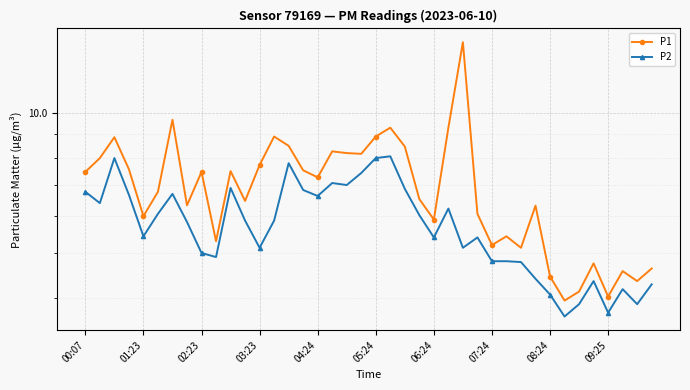

List the labels in order of P1 value, largest first.

26, 06:24, 21, 25, 13, 20, 02:23, 14, 22, 17, 18, 19, 01:23, 12, 03:23, 15, 10, 00:07, 08:24, 16, 05:24, 23, 11, 07:24, 31, 27, 04:24, 24, 29, 09:25, 28, 30, 35, 39, 37, 32, 38, 34, 36, 33